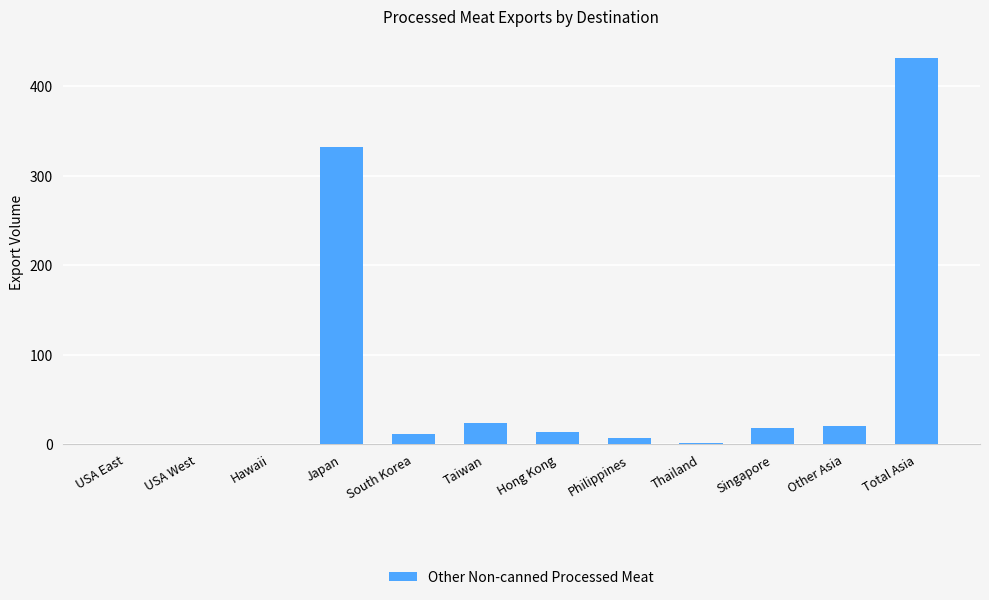

The chart shows a value of 168.4 at USA West. True or false?

False